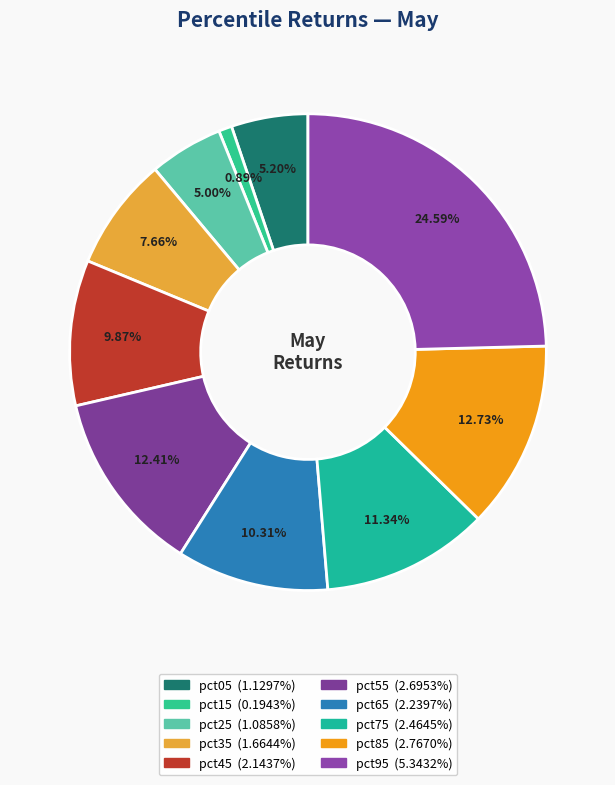

How many slices are in this pie chart?

10